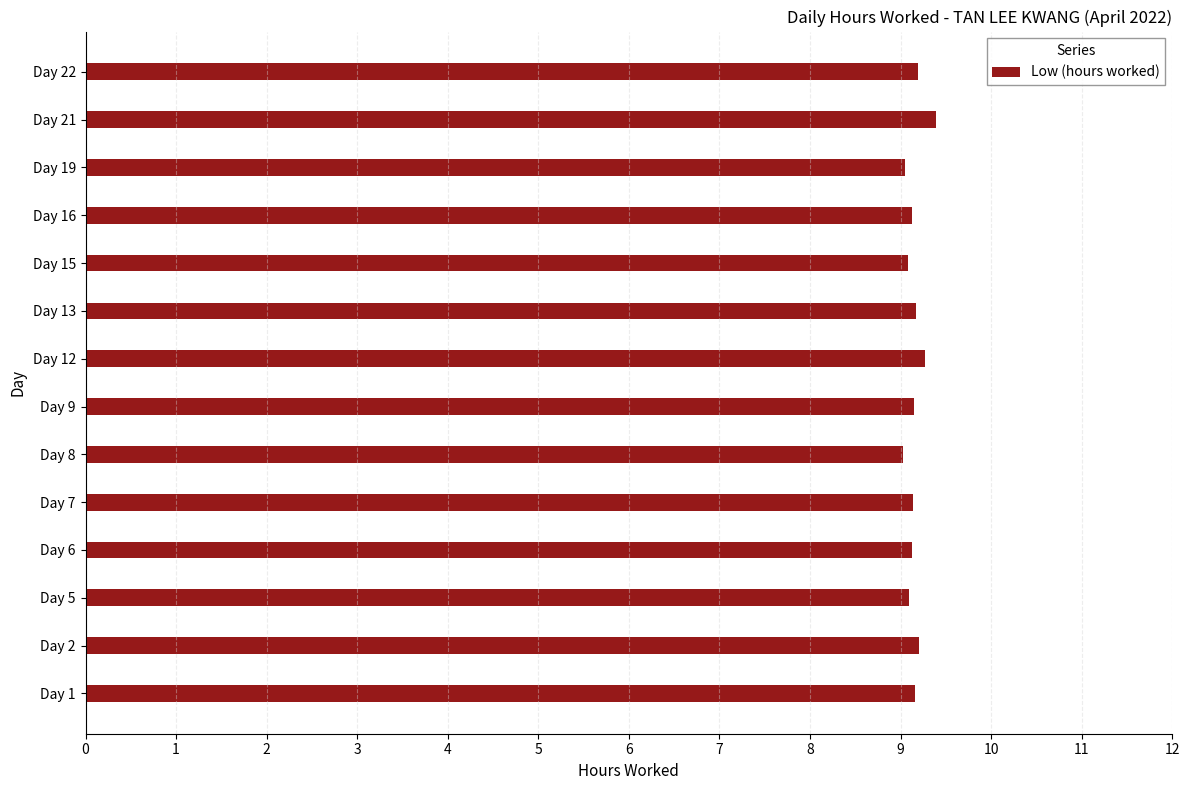

What is the sum of the values at Day 2 and Day 13?

18.4